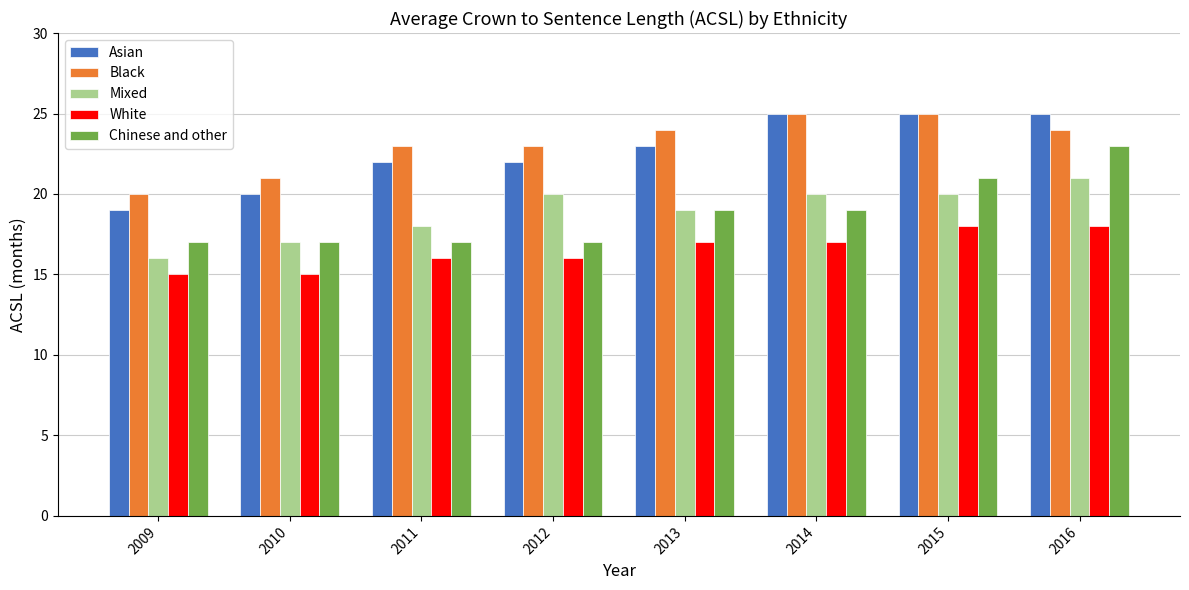

Are the bars horizontal?

No